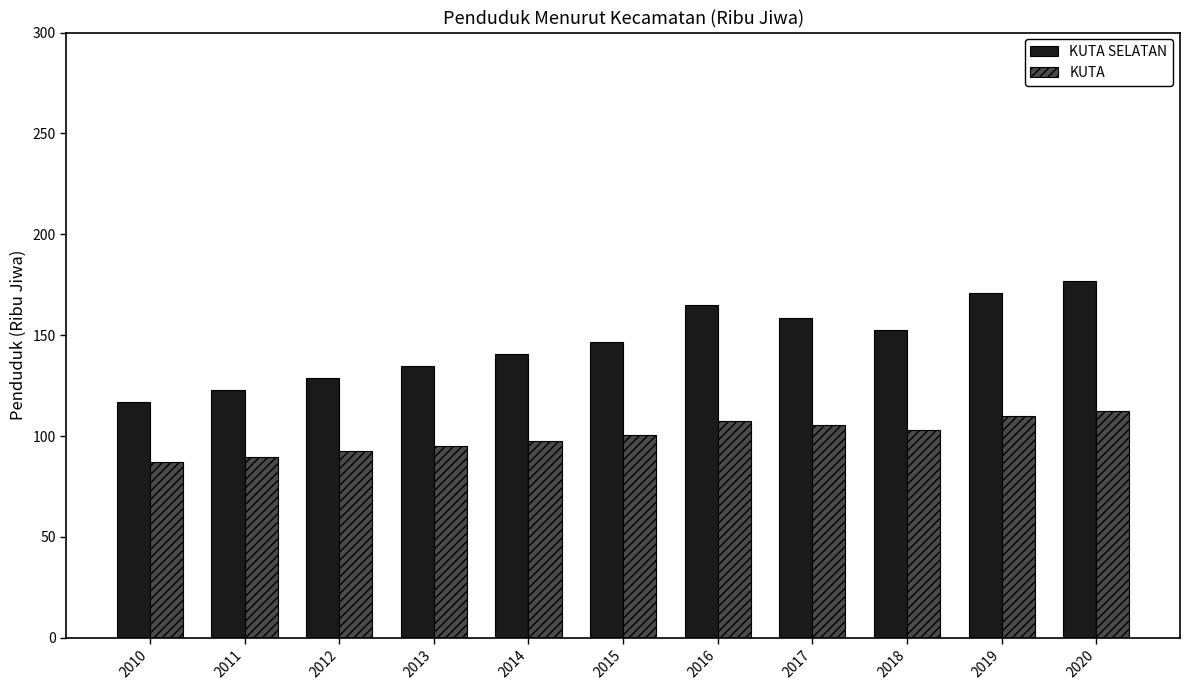

True or false: KUTA SELATAN has a value of 315.4 at 2020.

False